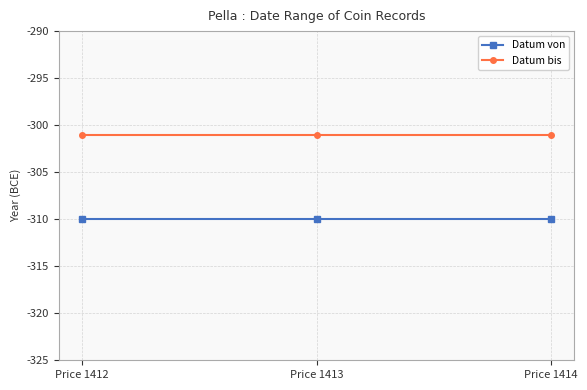

The value of Datum bis at Price 1414 is -301. True or false?

True